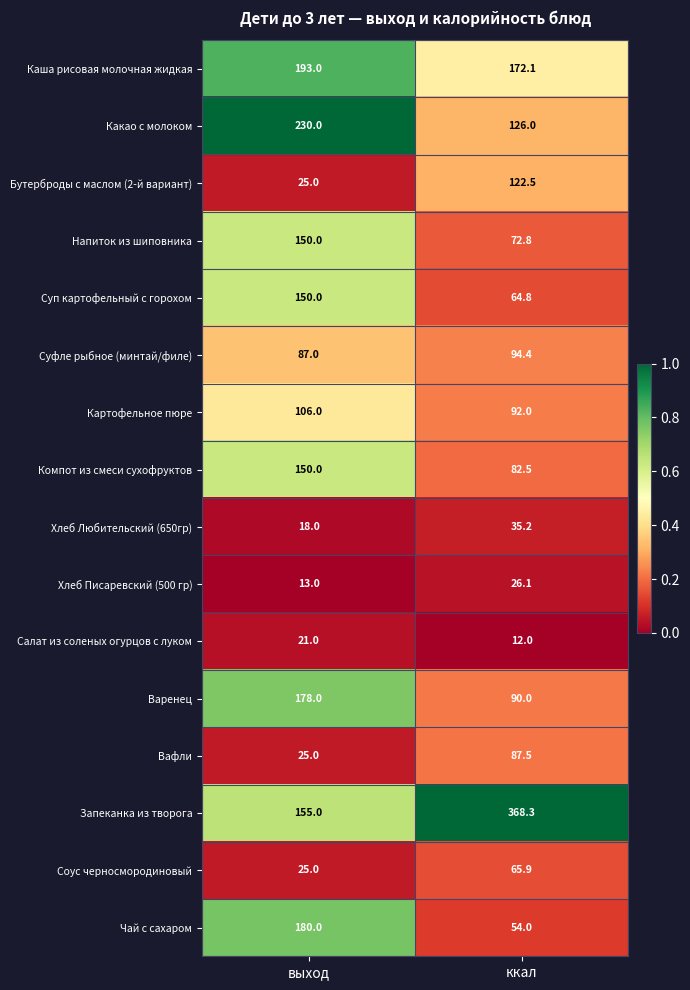

Where is Суфле рыбное (минтай/филе) nearest to the value 90?

выход